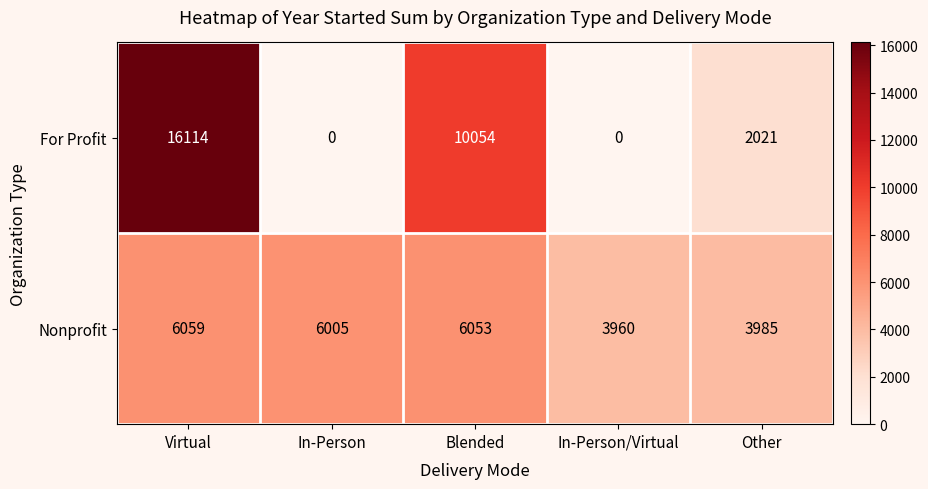

How many data points in Nonprofit are less than 6005?

2